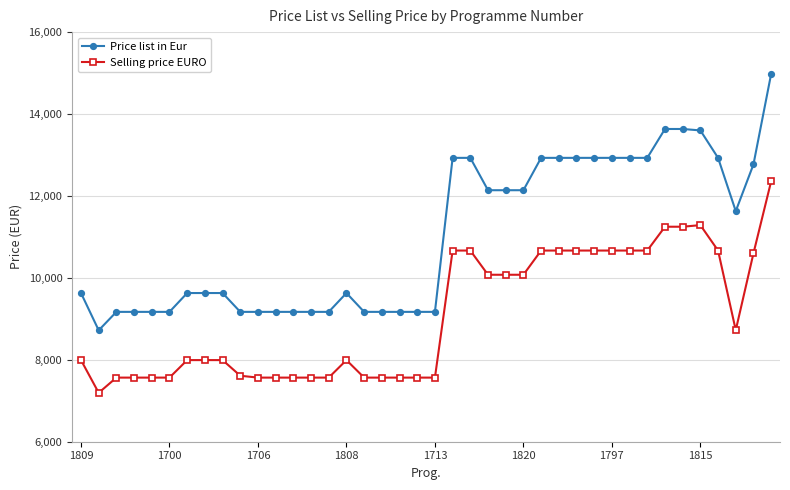

What is the average value of the Selling price EURO series?

9076.3